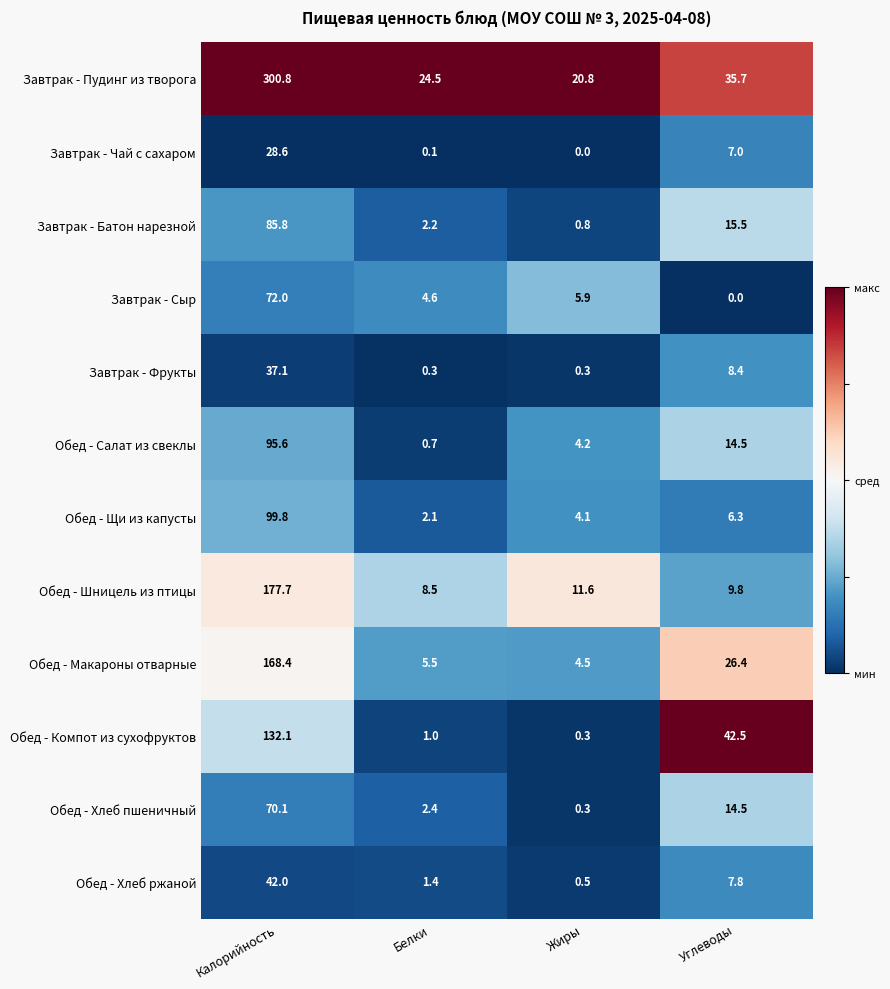

Which series changed the most between Калорийность and Углеводы?

Завтрак - Пудинг из творога